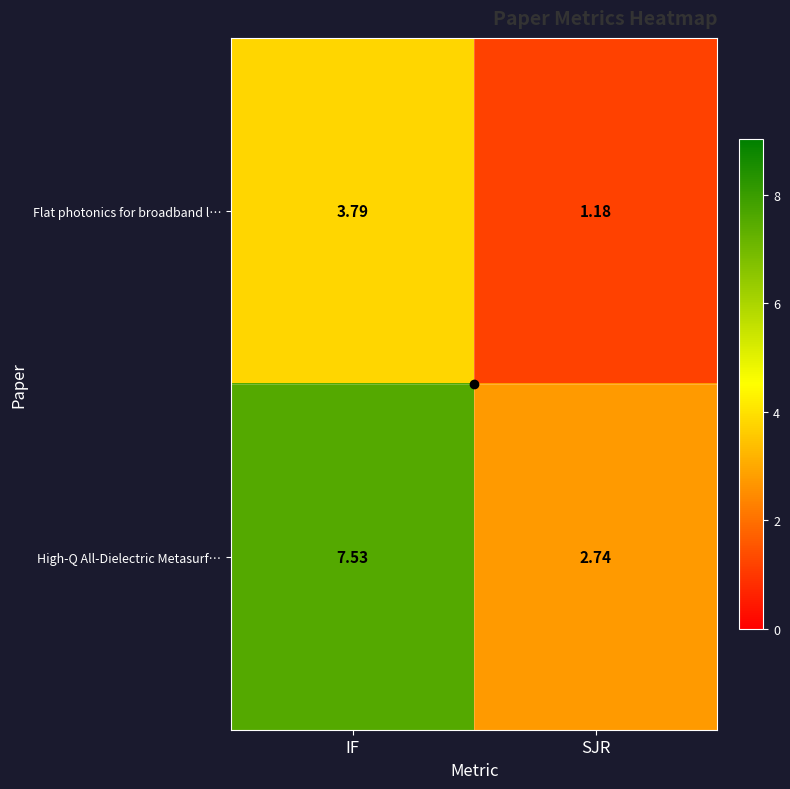

Where does the High-Q All-Dielectric Metasurf… series first go above 7?

IF